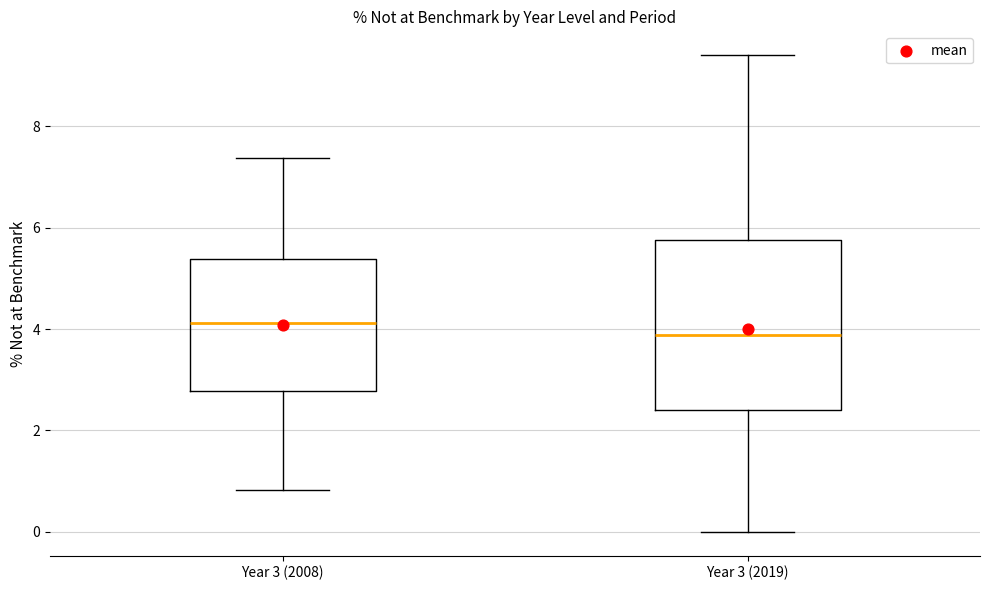

Which box's median line is the highest?

Year 3 (2008)